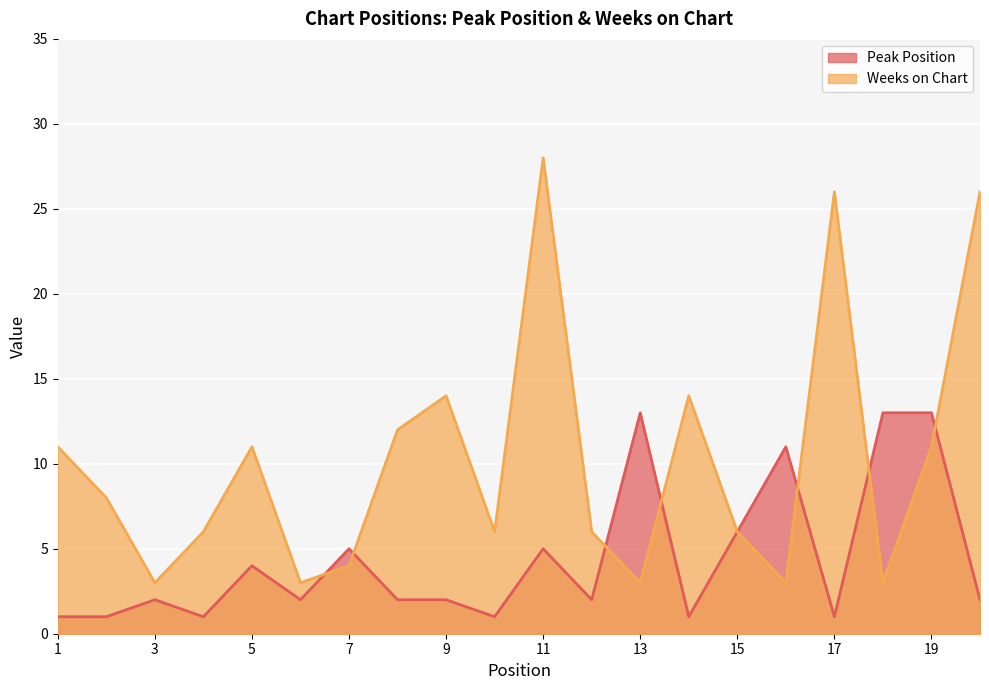

True or false: Weeks on Chart and Peak Position cross at least once.

True